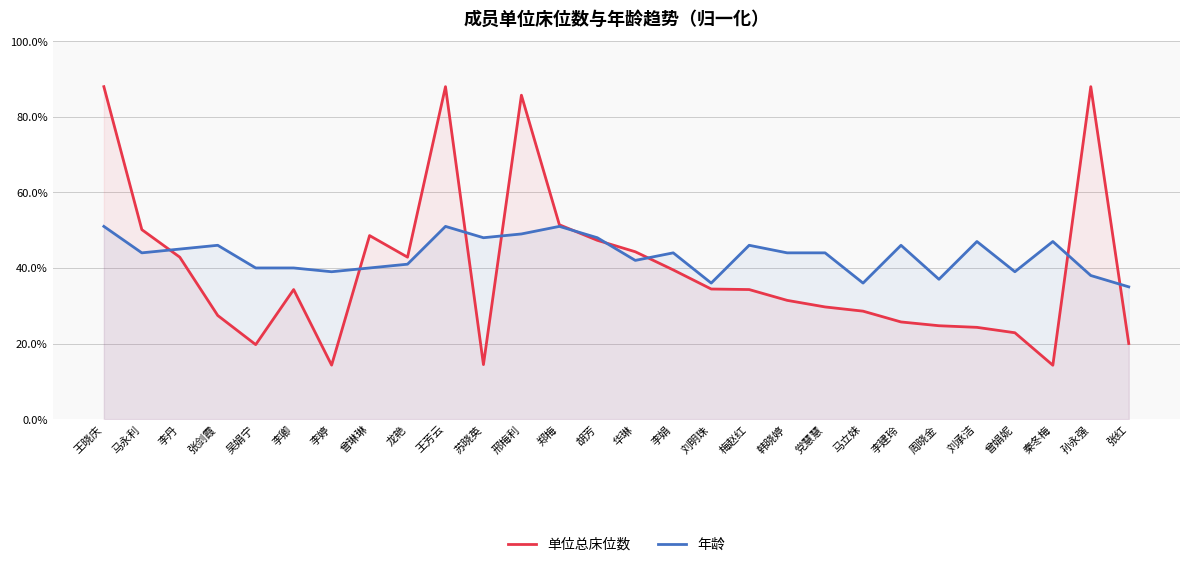

True or false: 年龄 and 单位总床位数 intersect in this chart.

True